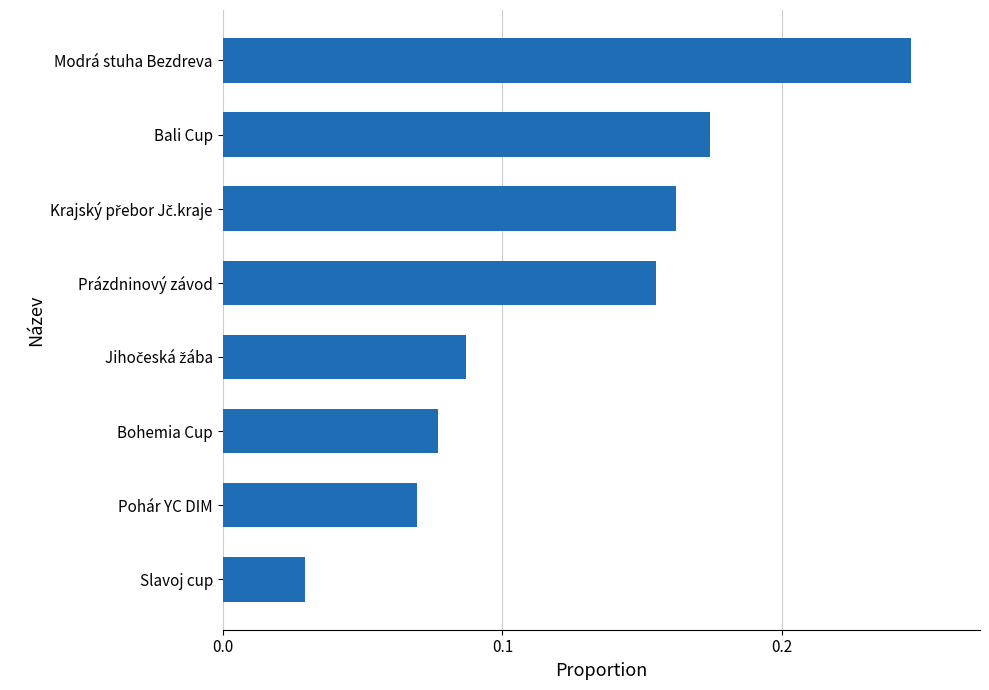

The chart shows a value of 0.0 at Pohár YC DIM. True or false?

False